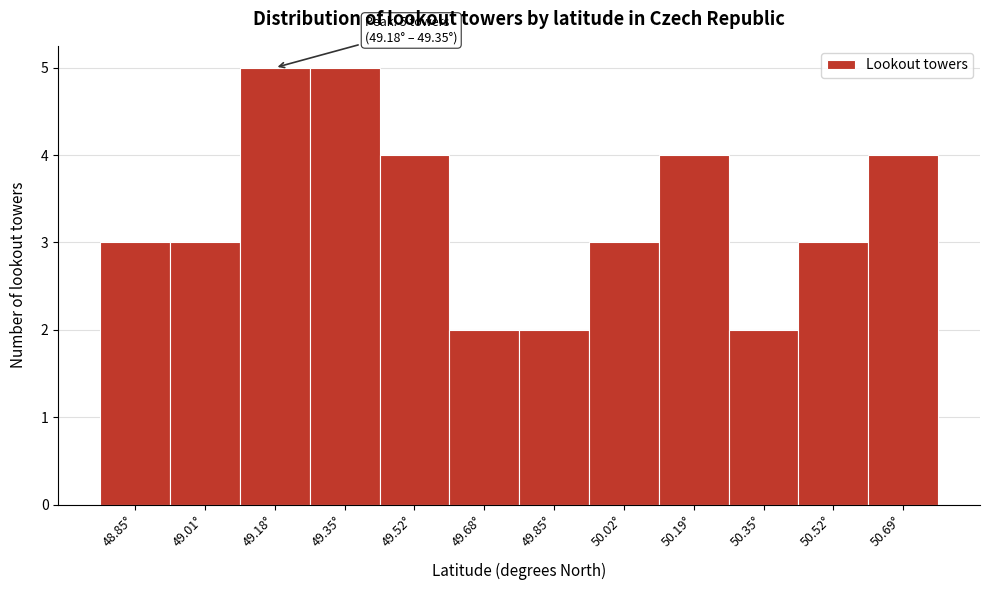

Reading left to right, what are all the values shown in this chart?

3	3	5	5	4	2	2	3	4	2	3	4